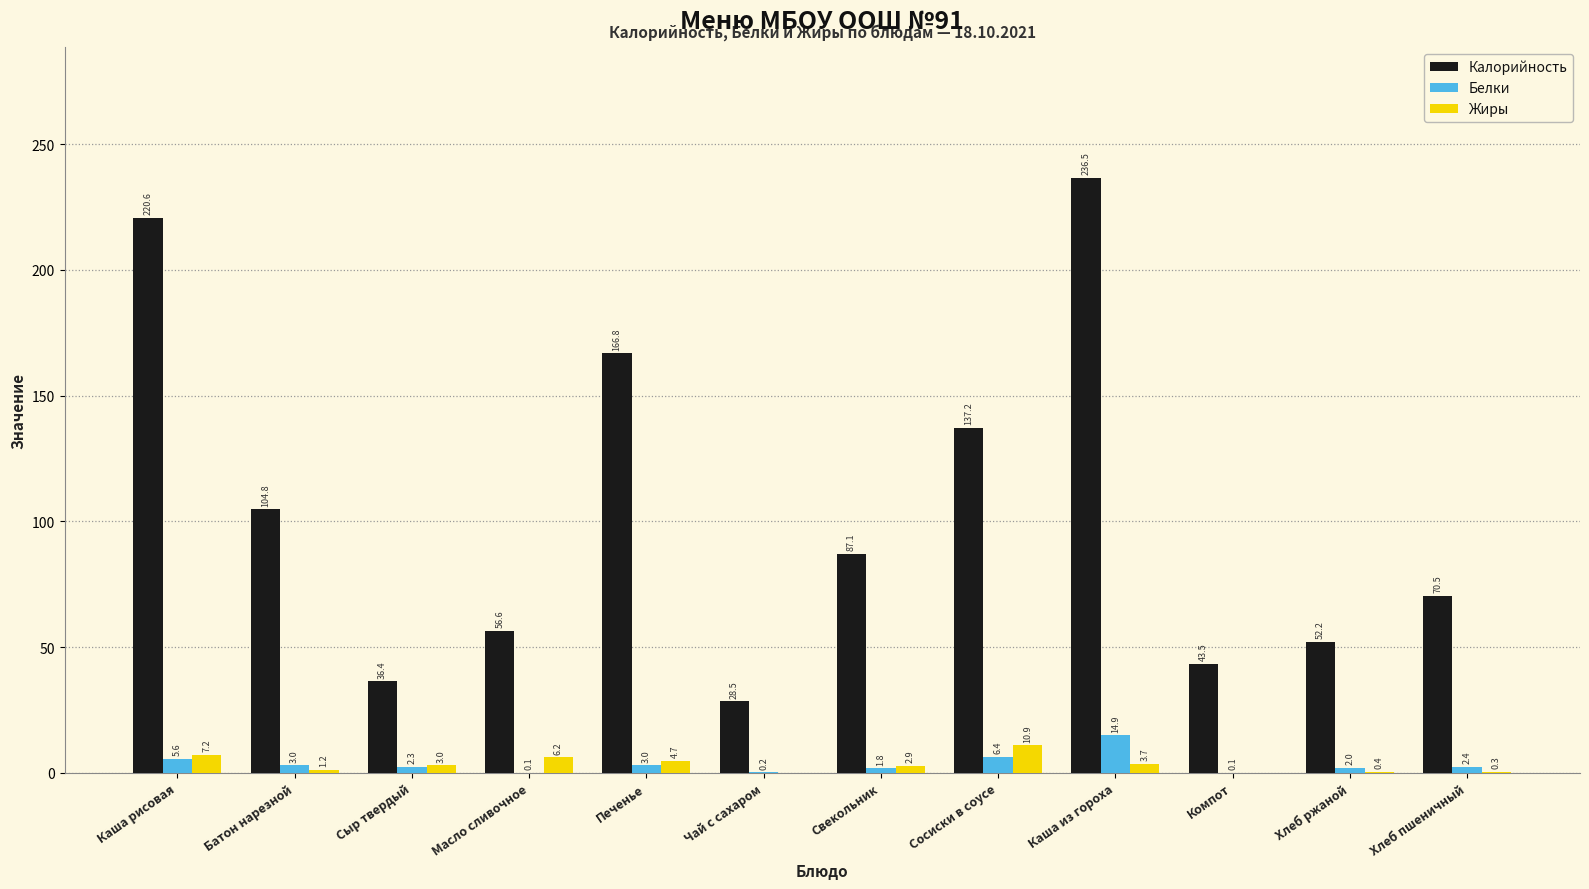

Is the value of Белки at Хлеб пшеничный greater than the value of Жиры at Сыр твердый?

No